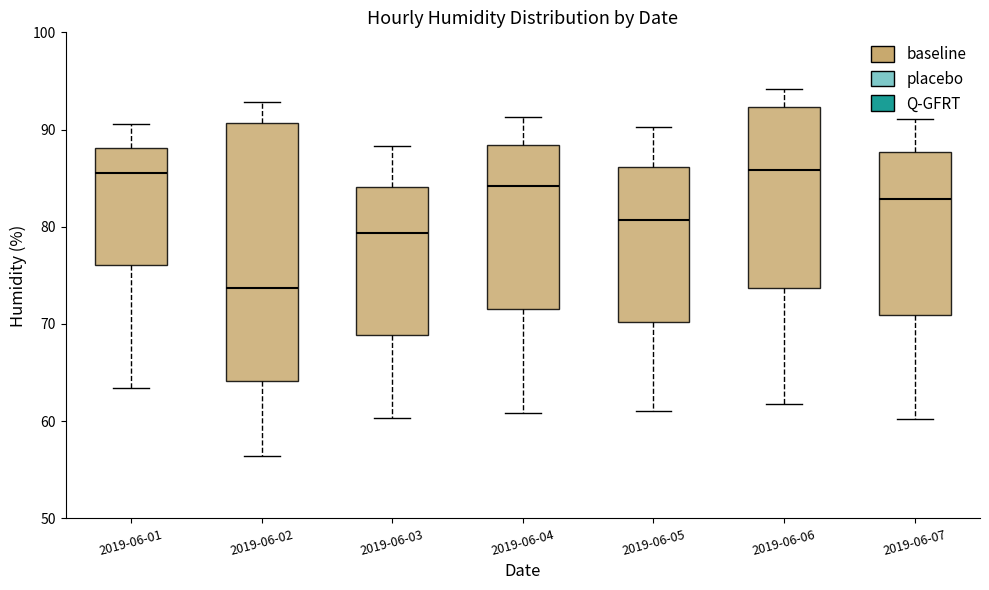

Reading left to right, transcribe this box plot: for each box, give where its median line is, the range the box spans, and where its two whiskers end, as read against the y-axis. The values are not printed on the chart, so give them approximately, as read against the axis.

2019-06-01: median 86, box 76 to 88, whiskers 63 to 91
2019-06-02: median 74, box 64 to 91, whiskers 56 to 93
2019-06-03: median 79, box 69 to 84, whiskers 60 to 88
2019-06-04: median 84, box 72 to 88, whiskers 61 to 91
2019-06-05: median 81, box 70 to 86, whiskers 61 to 90
2019-06-06: median 86, box 74 to 92, whiskers 62 to 94
2019-06-07: median 83, box 71 to 88, whiskers 60 to 91